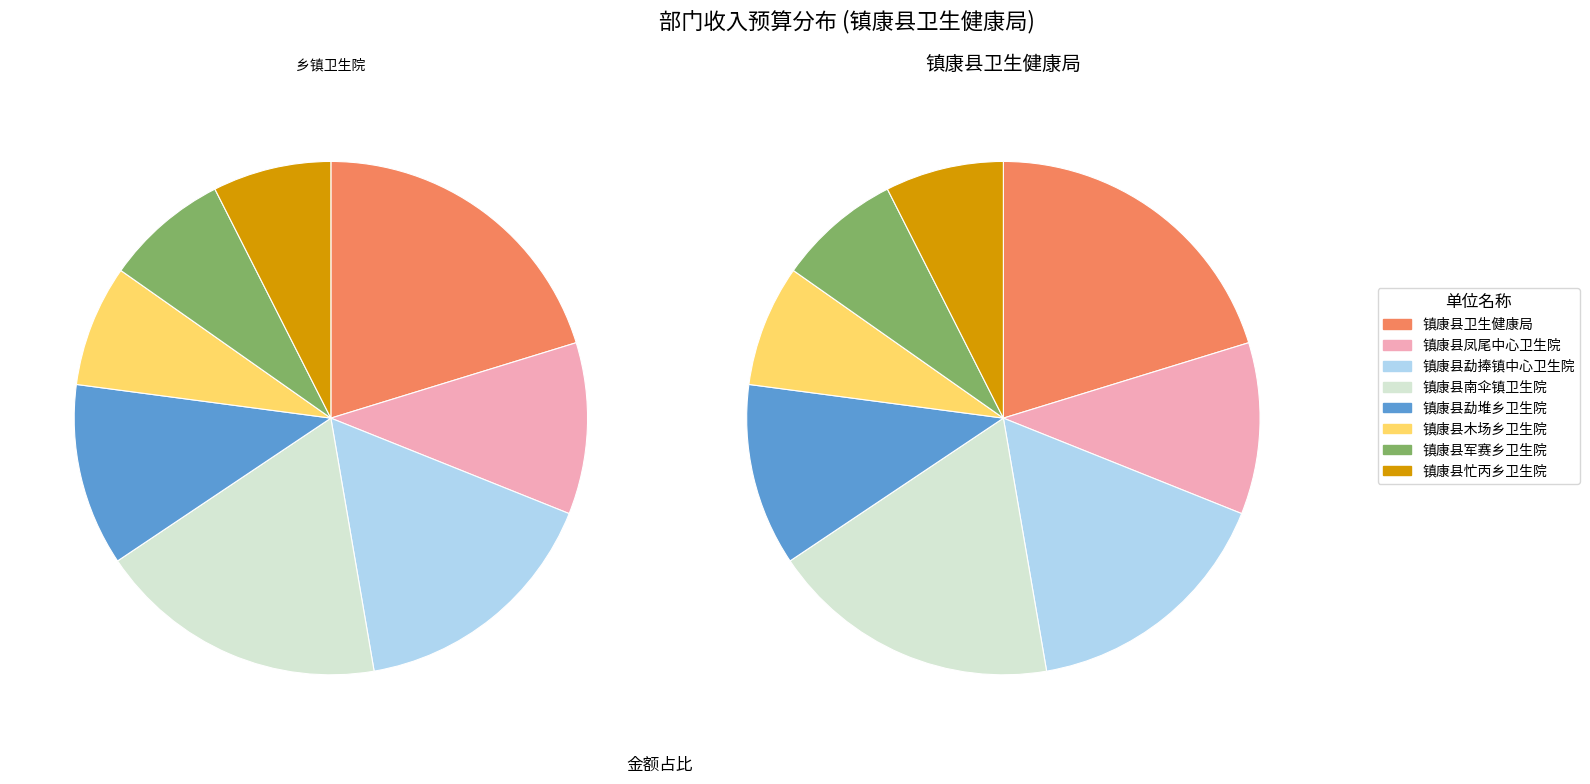

Which category has the smallest portion of the pie?

镇康县忙丙乡卫生院